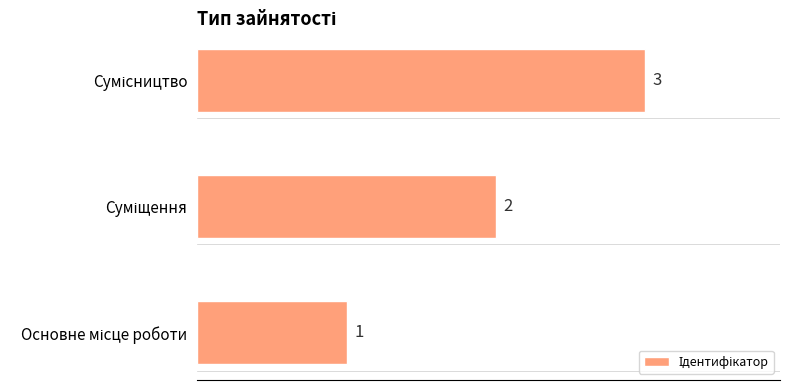

Count the values in the range 1 to 3.

3